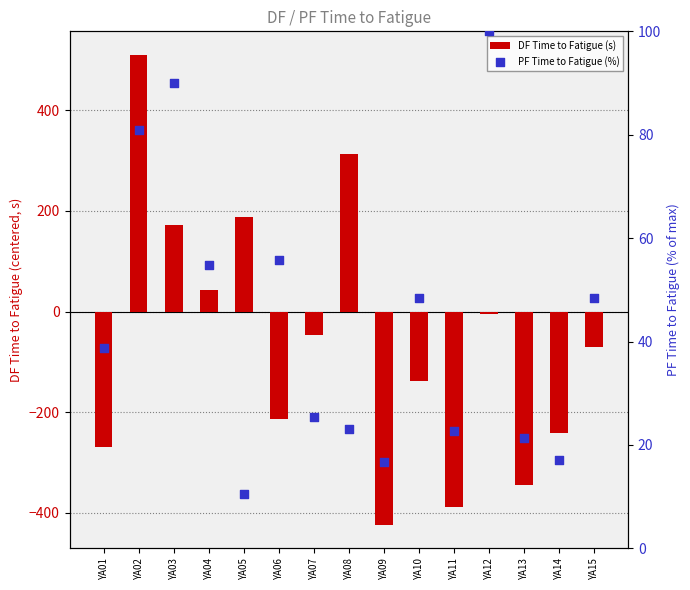

Is the value of DF Time to Fatigue (s) at YA14 greater than the value of PF Time to Fatigue (%) at YA11?

No